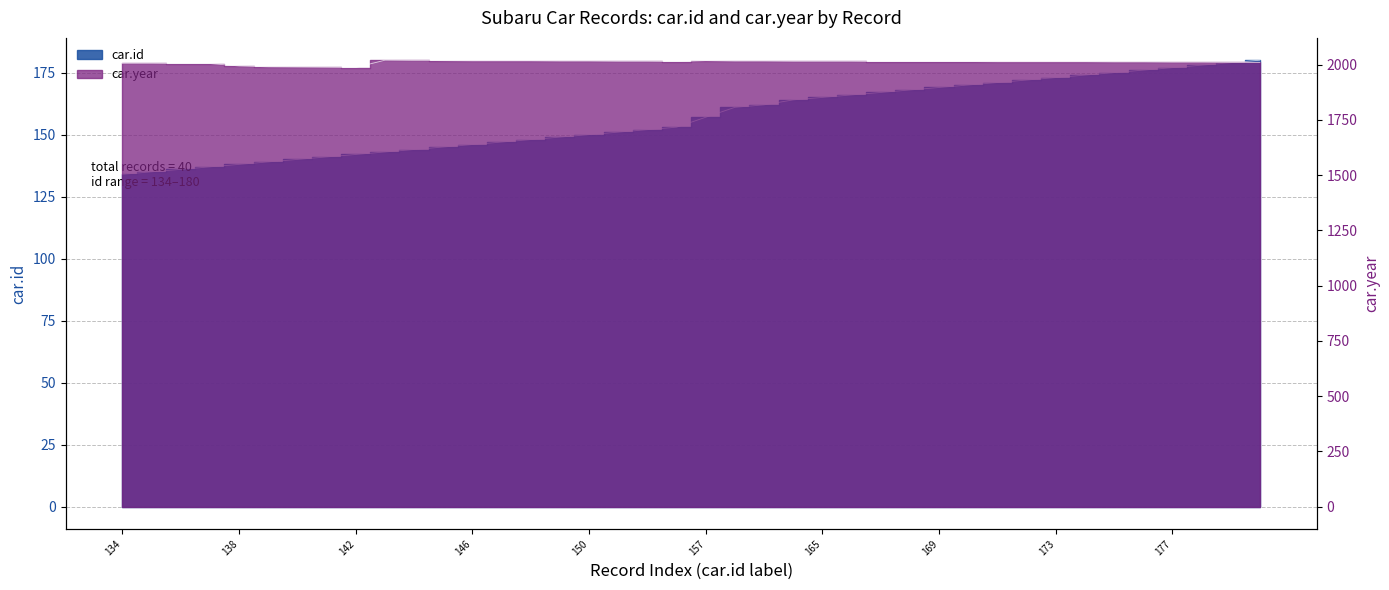

What is the spread (max minus min) of values at 135?

1871